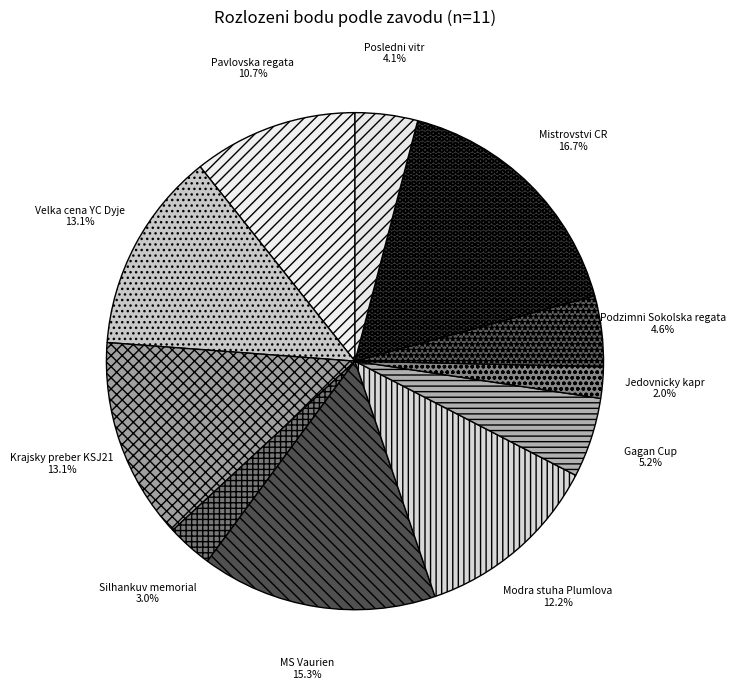

How much of the chart is everything except Podzimni Sokolska regata?

95.4%